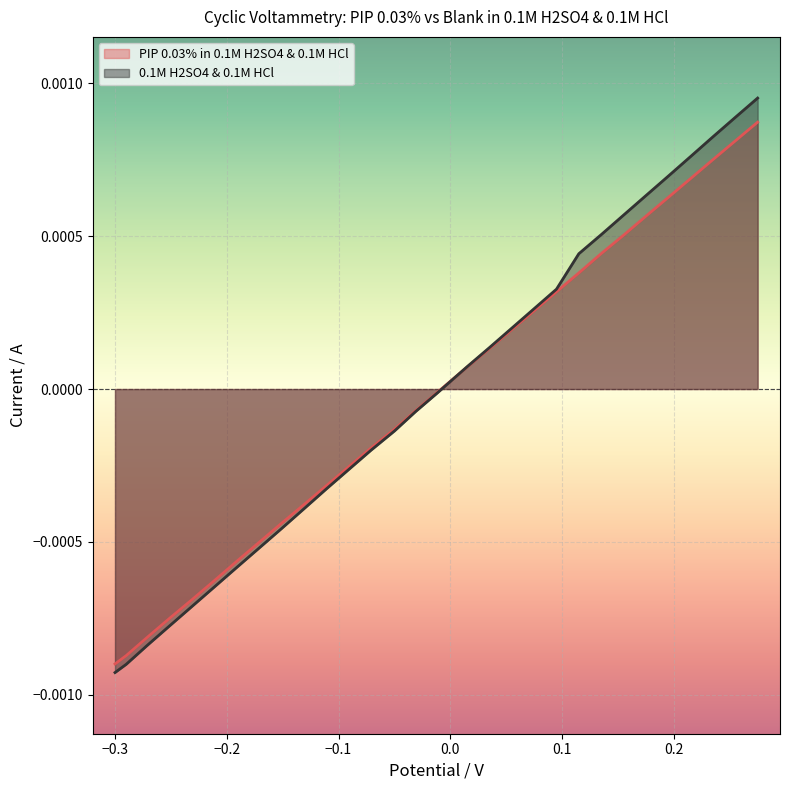

True or false: PIP 0.03% in 0.1M H2SO4 & 0.1M HCl and 0.1M H2SO4 & 0.1M HCl intersect in this chart.

True